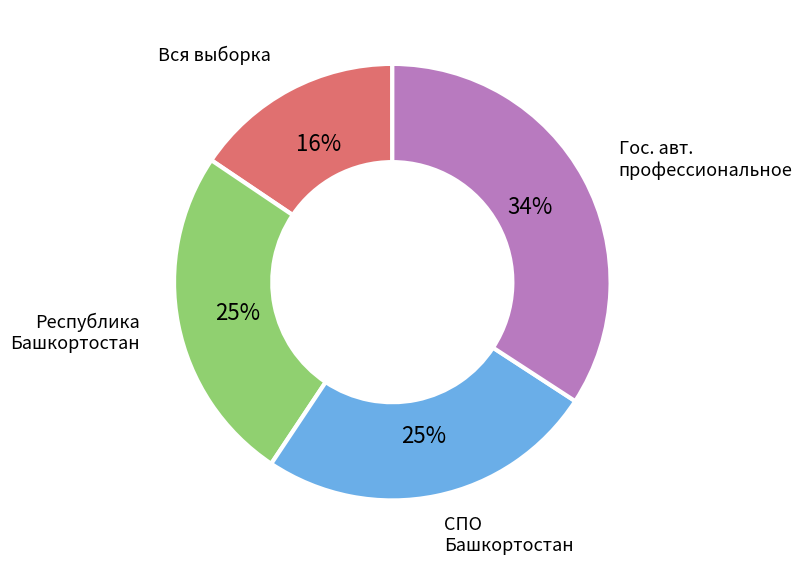

Is there any slice that represents more than half of the pie?

No